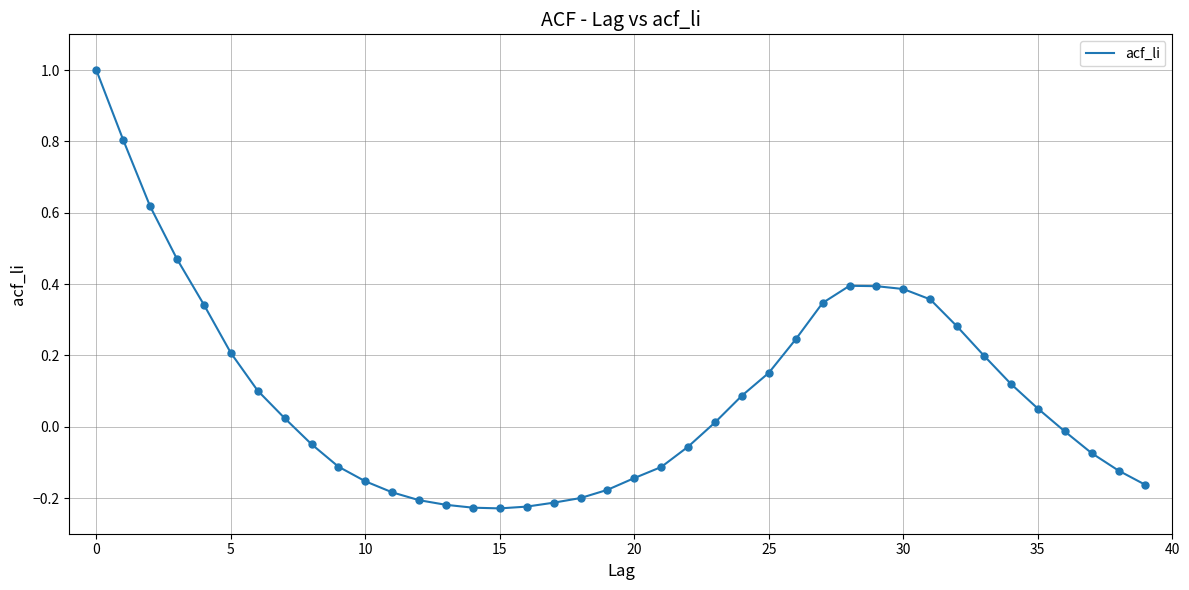

What is the greatest value displayed?

1.0